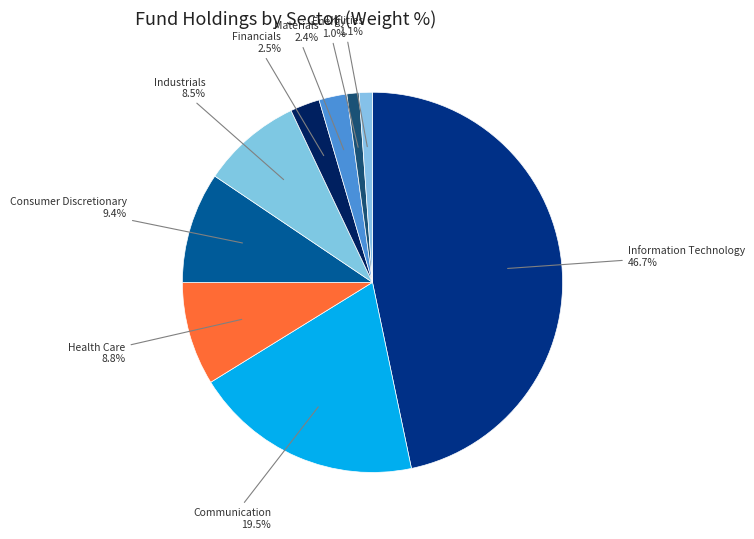

How many segments does this pie chart have?

9